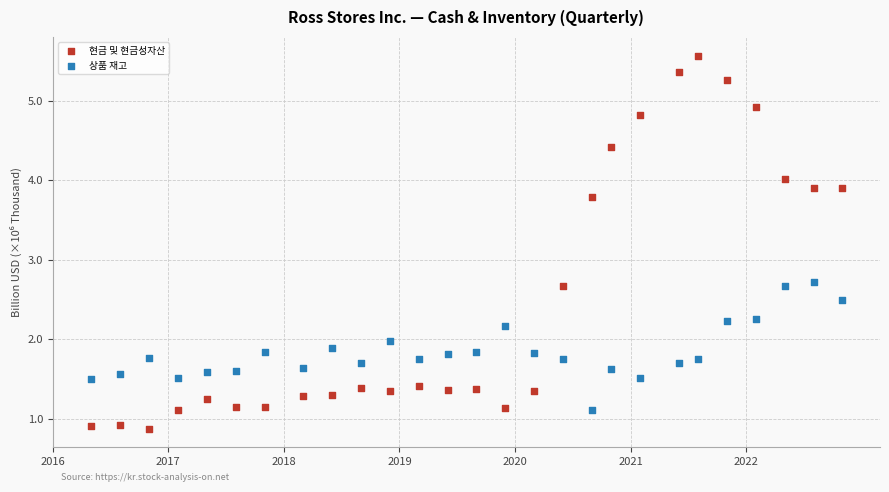

Which series has the largest Y range (max minus min)?

현금 및 현금성자산